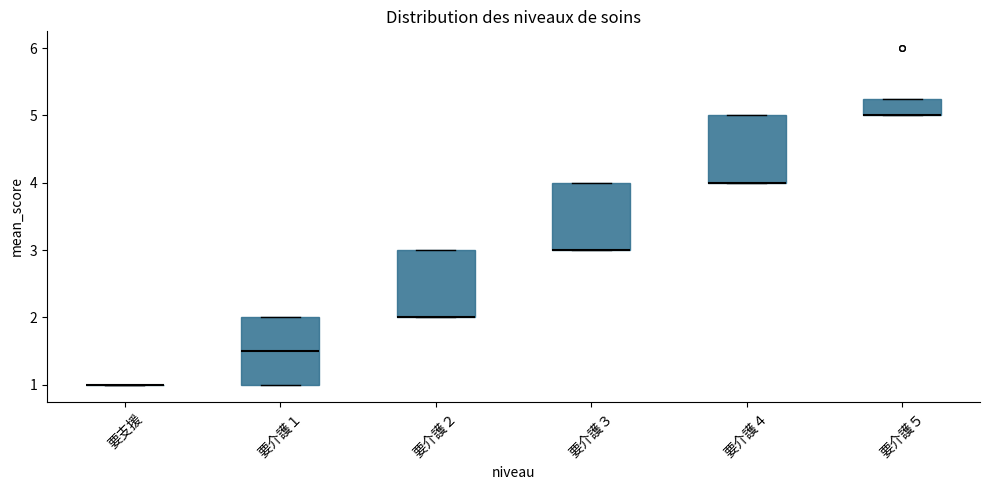

Where is the lower edge of the box for 要介護３ on the y-axis? The values are not printed on the chart, so give them approximately, as read against the axis.

3.0